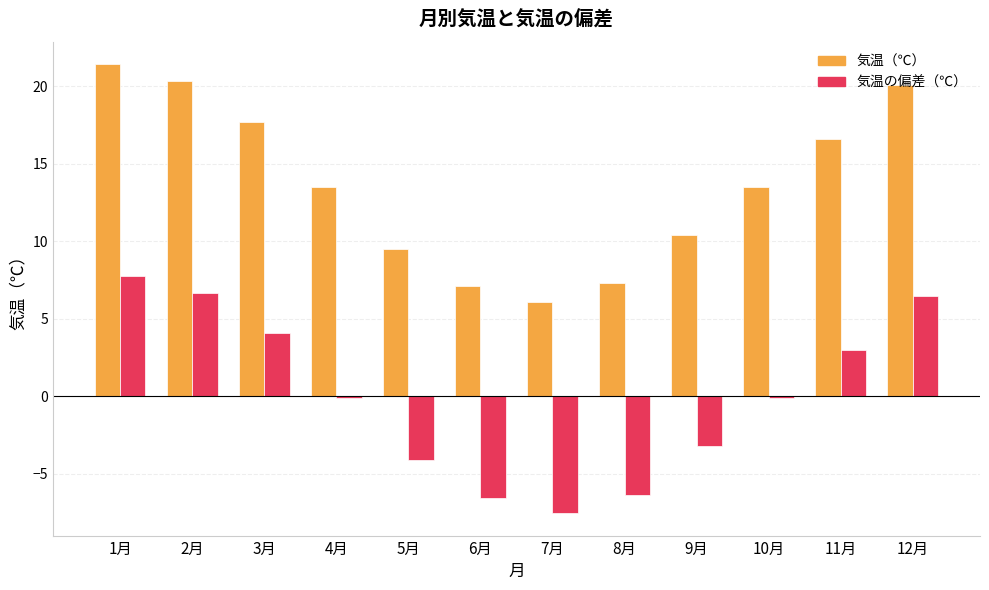

The value of 気温の偏差（℃） at 6月 is -6.5. True or false?

True